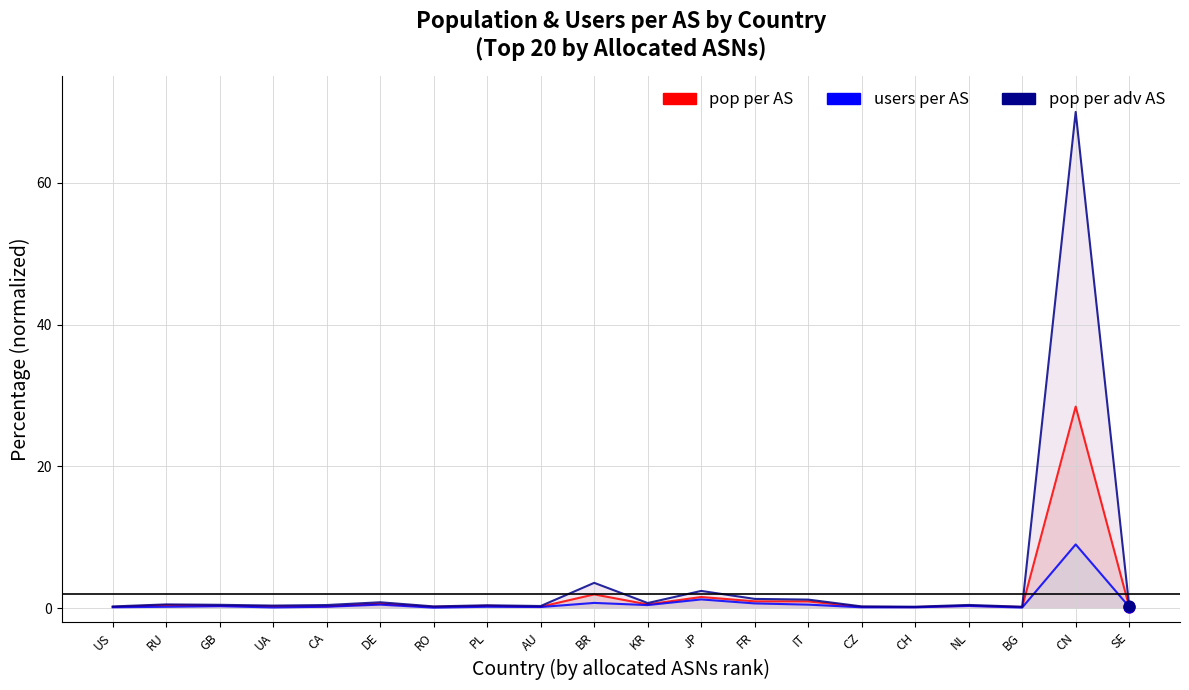

At which category is the sum across all series the highest?

CN